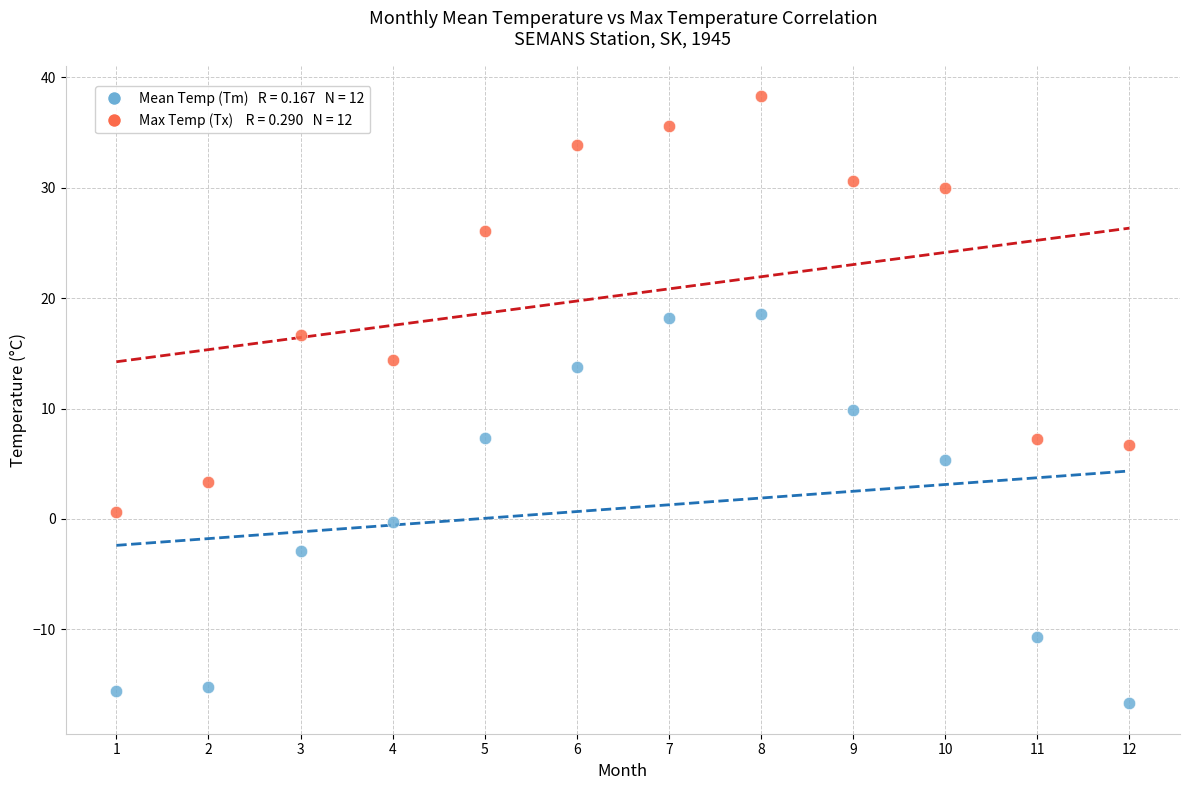

Across all data points, what is the range of Y values (max minus min)?

55.0